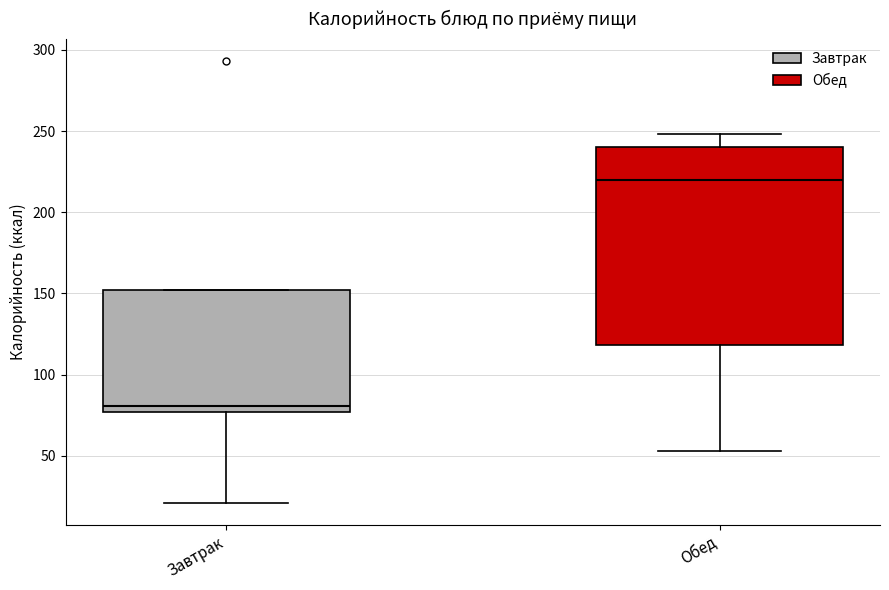

Where does the lower whisker of the box for Обед end on the y-axis? The values are not printed on the chart, so give them approximately, as read against the axis.

55